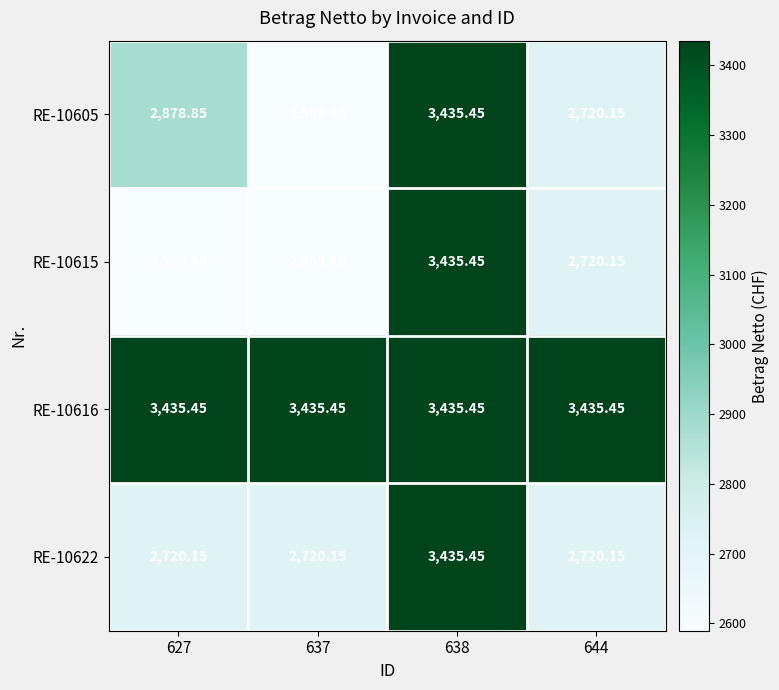

What is the smallest value displayed?

2589.4